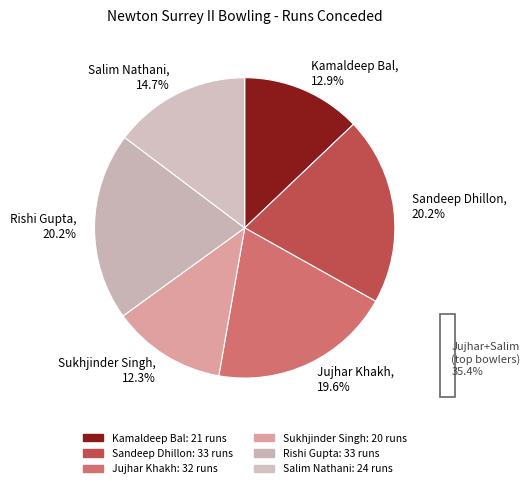

Does Sandeep Dhillon account for over 50% of the chart?

No